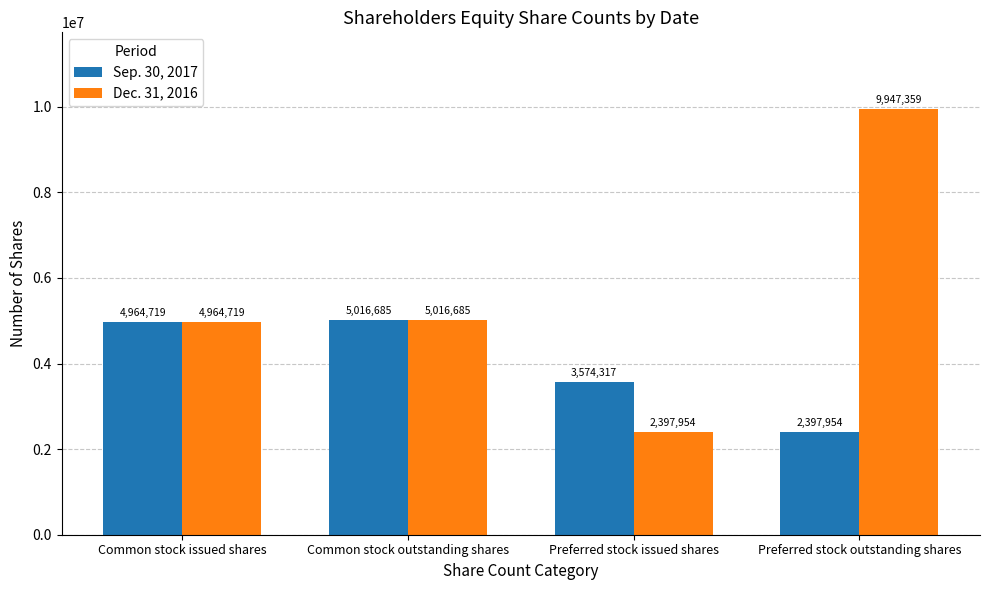

What is the label of the 2nd bar from the right?

Preferred stock issued shares